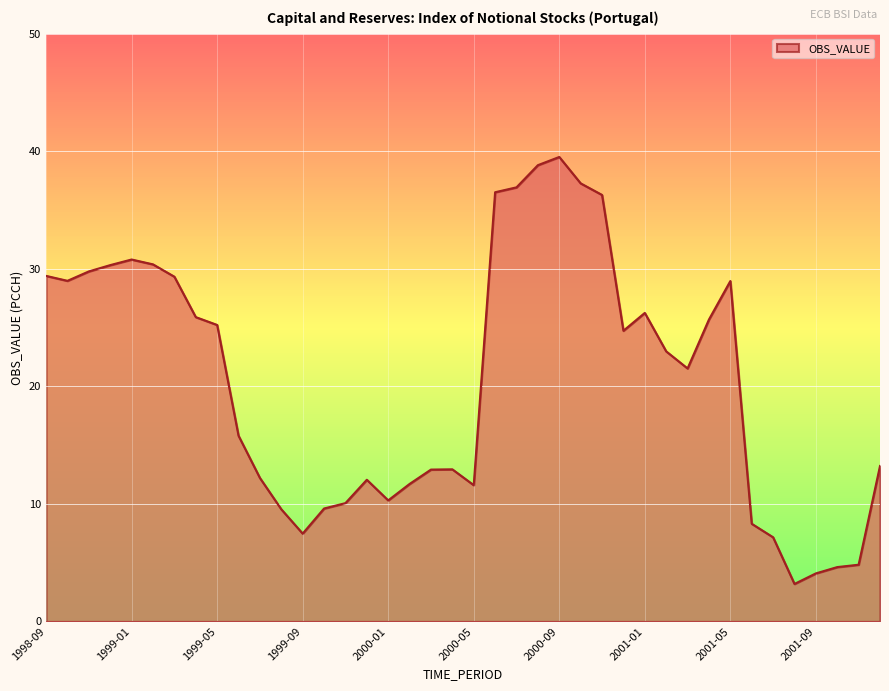

Does the chart have visible grid lines?

Yes